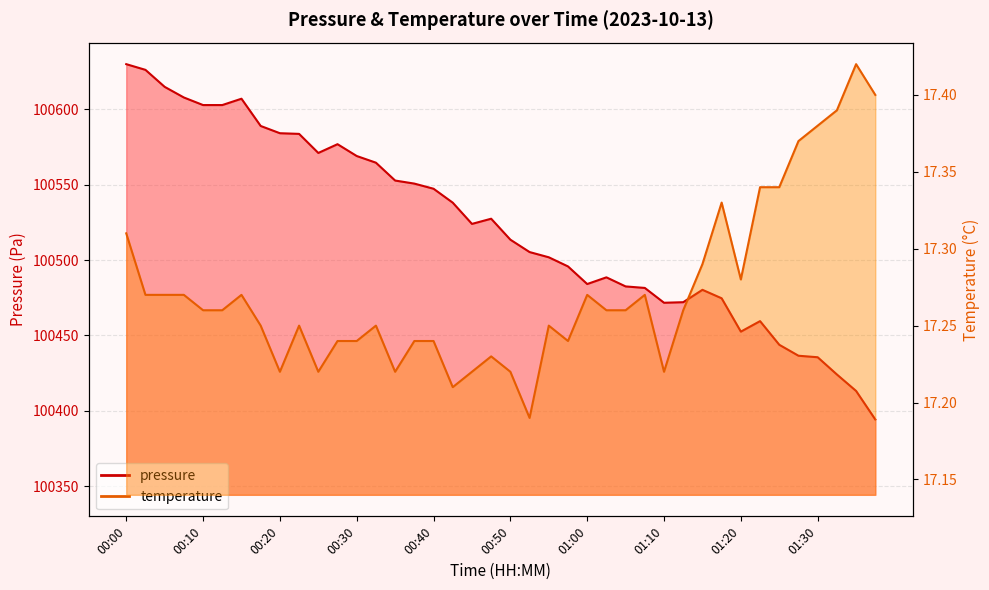

True or false: temperature has a value of 29.4 at 00:33.

False